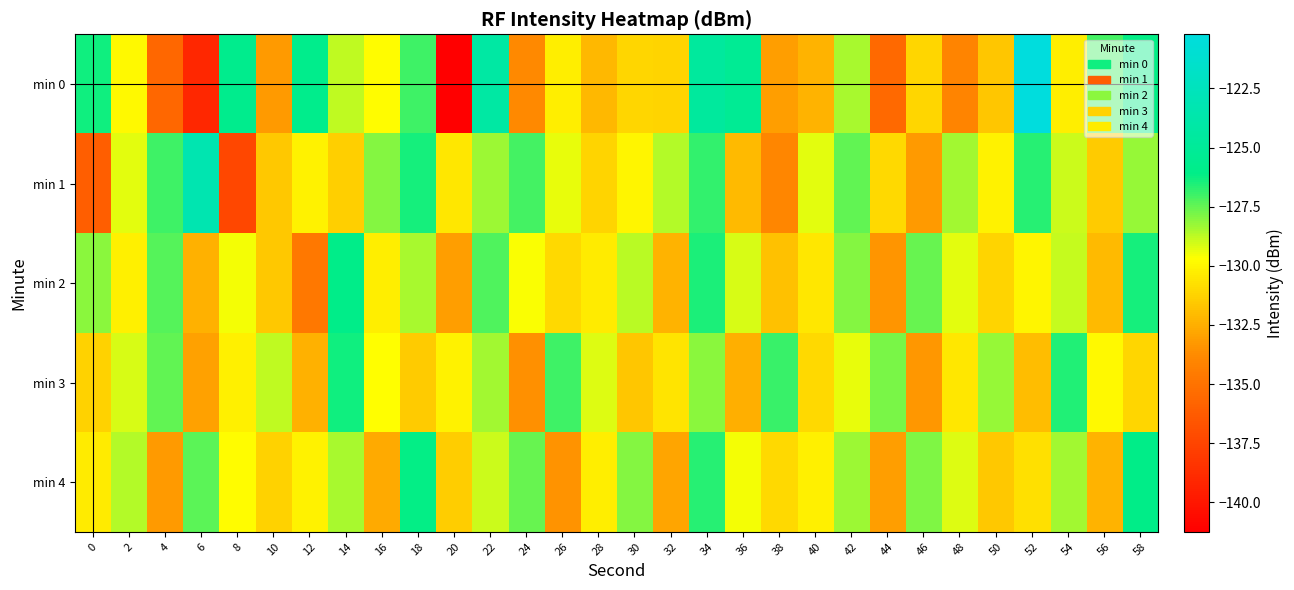

What is the difference between the highest and lowest values at 28?

3.0